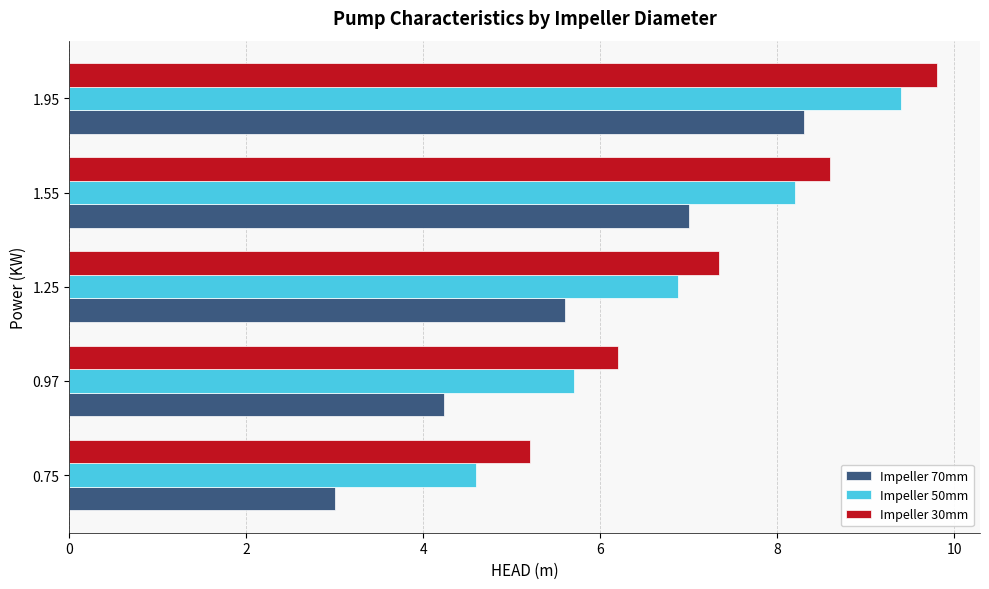

What is the average value of the Impeller 70mm series?

5.6